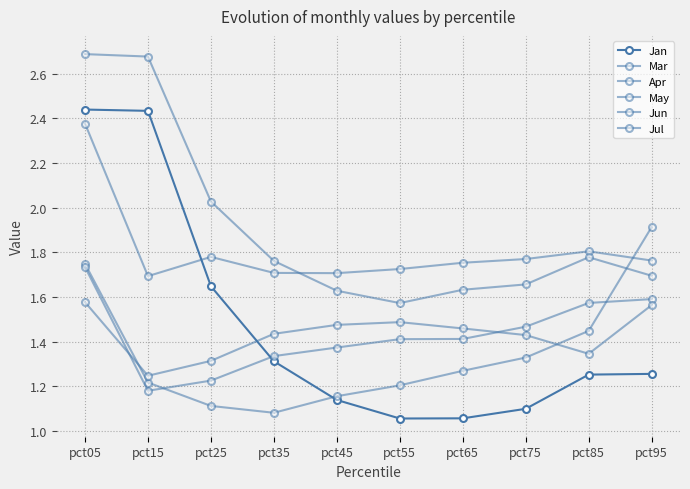

True or false: May and Jun intersect in this chart.

False